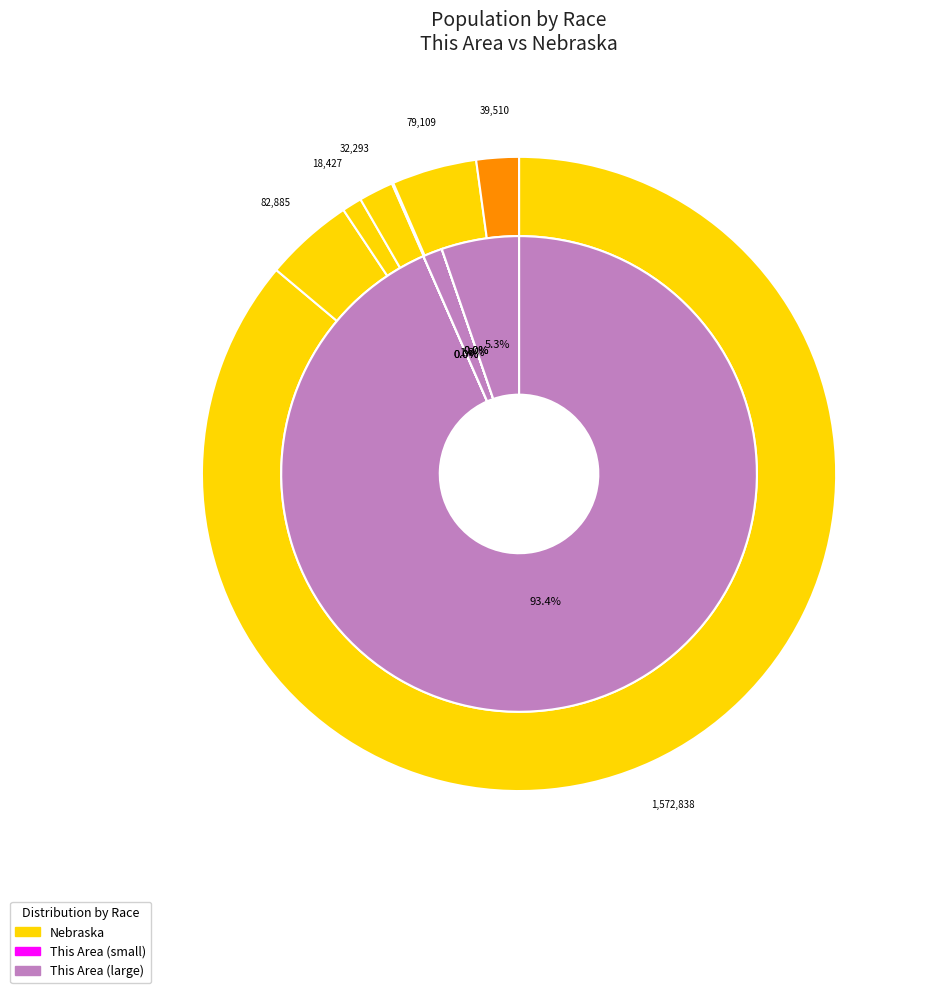

Count the number of slices in the pie.

7